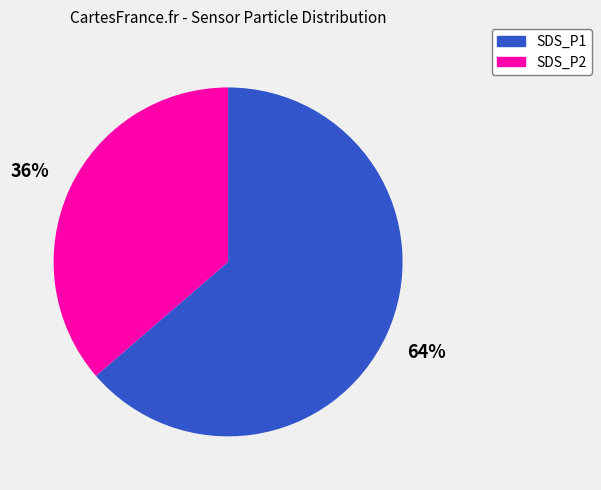

Which has a higher value, SDS_P2 or SDS_P1?

SDS_P1